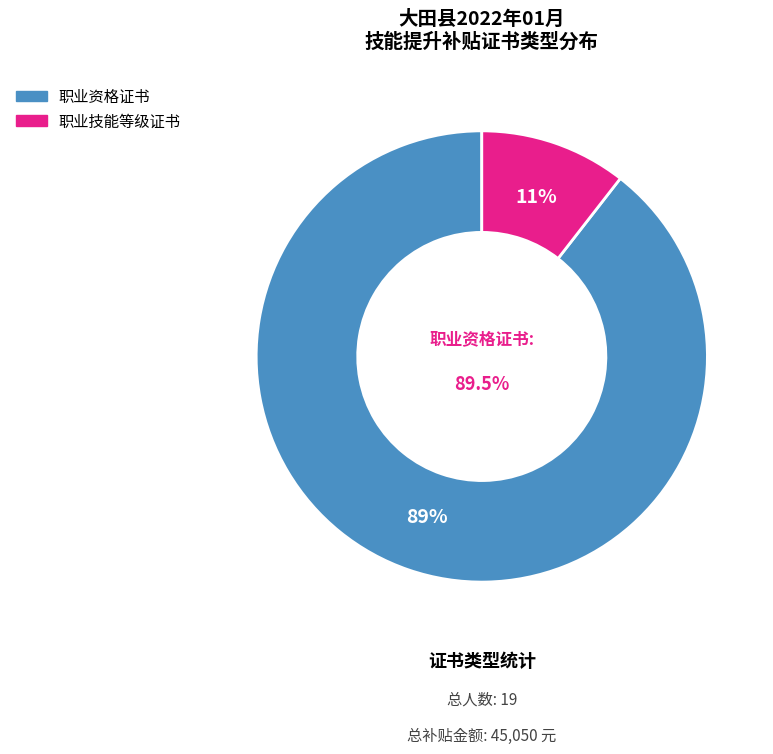

What portion of the pie excludes 职业技能等级证书?

89.5%